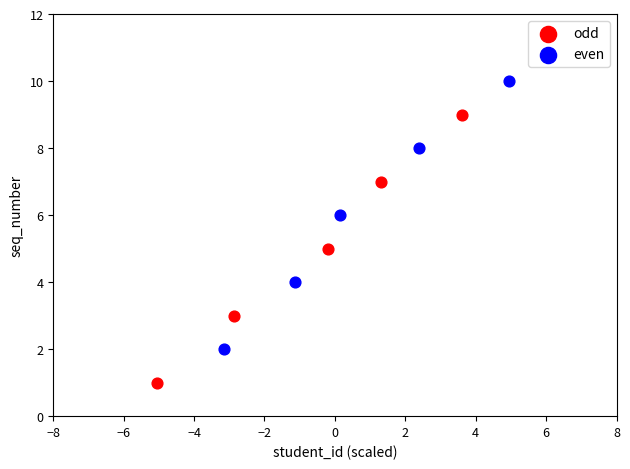

Which series reaches the minimum Y coordinate?

odd